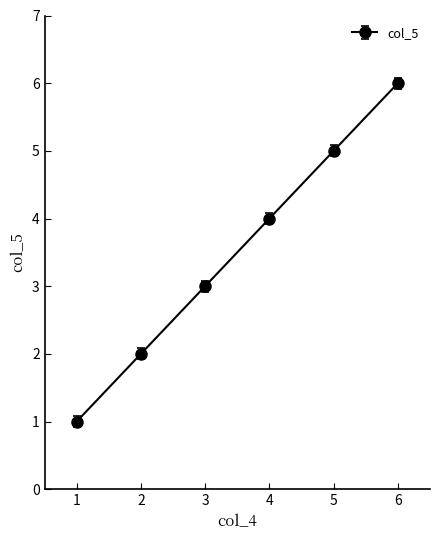

What is the difference between the maximum and minimum values?

5